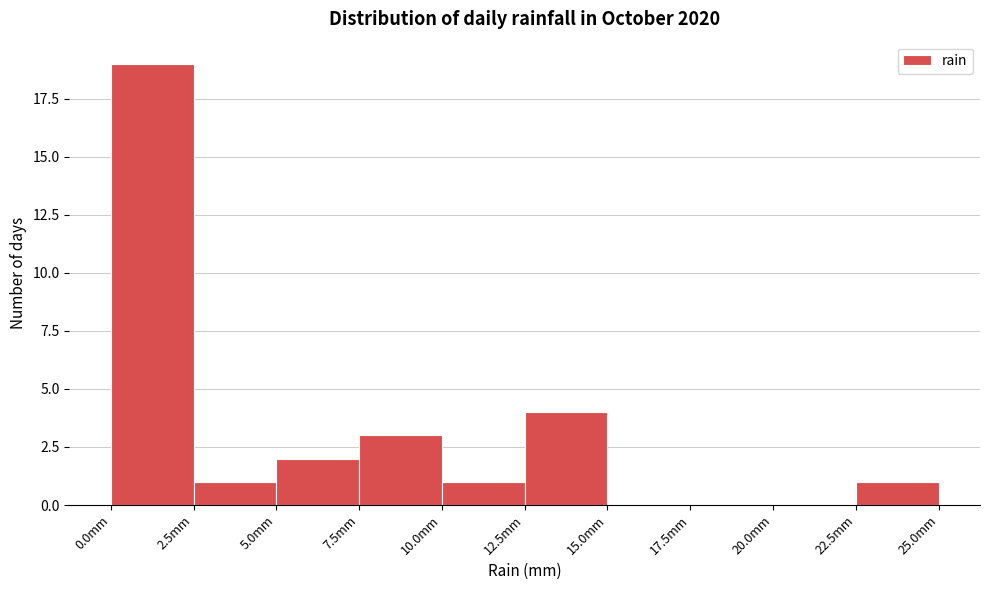

Reading left to right, transcribe this chart: for each bar, give the range it covers on the x-axis and its height. The values are not printed on the chart, so give them approximately, as read against the axis.

0.0 to 2.5: 19
2.5 to 5.0: 1
5.0 to 7.5: 2
7.5 to 10.0: 3
10.0 to 12.5: 1
12.5 to 15.0: 4
15.0 to 17.5: 0
17.5 to 20.0: 0
20.0 to 22.5: 0
22.5 to 25.0: 1